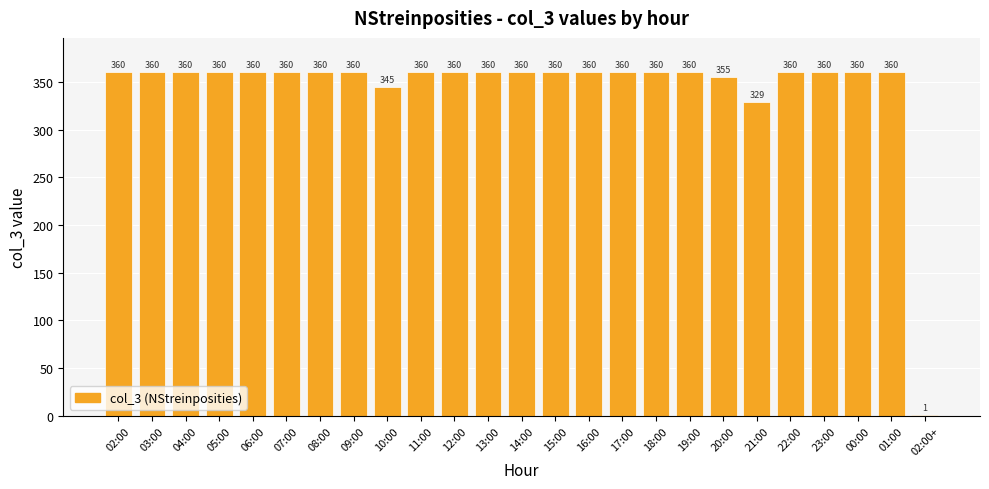

Approximately how many times larger is the value at 23:00 compared to 16:00?

1.0